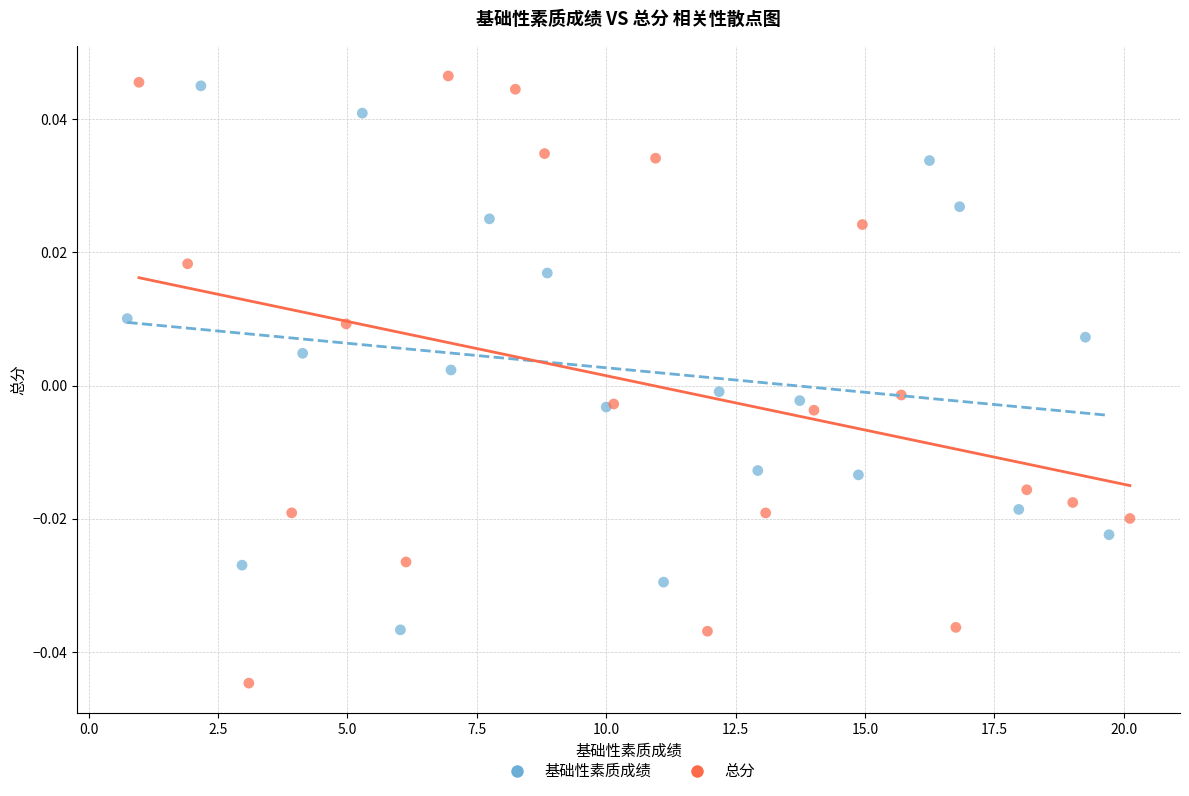

Which series contains the highest Y value?

总分